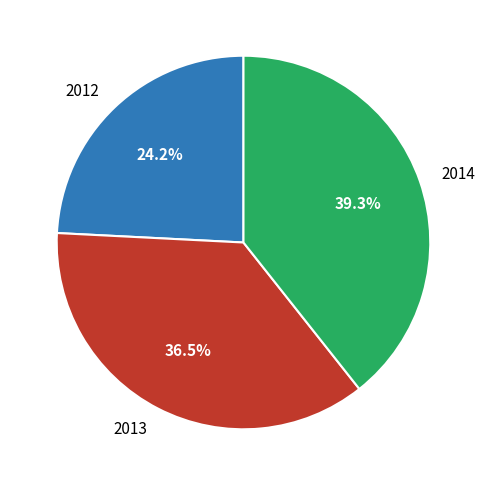

Rank the categories by value from highest to lowest.

2014, 2013, 2012